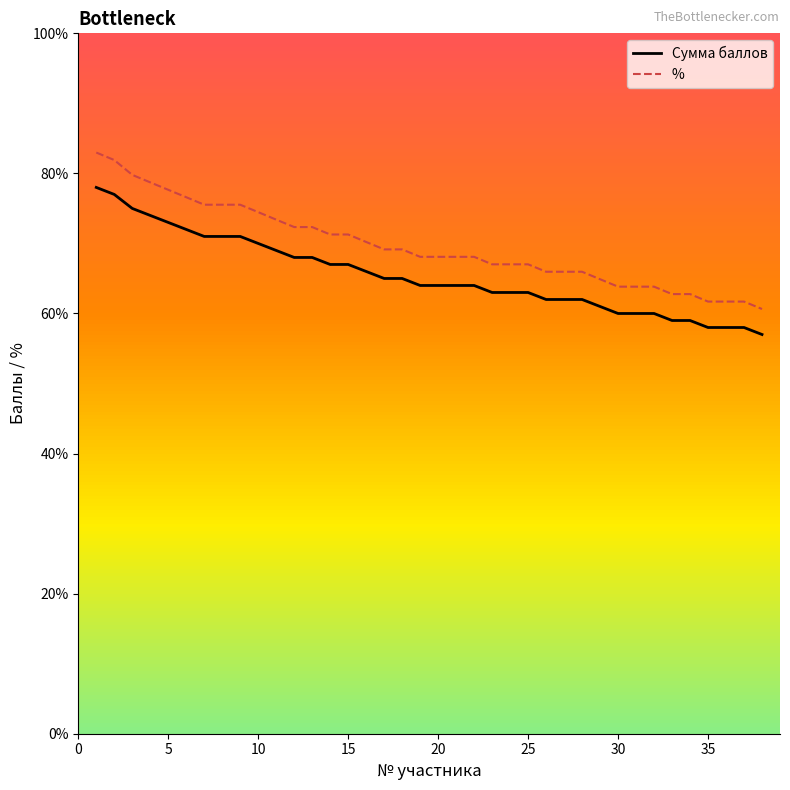

Reading left to right, extract all data points from this chart.

Сумма баллов: 78.0	77.0	75.0	74.0	73.0	72.0	71.0	71.0	71.0	70.0	69.0	68.0	68.0	67.0	67.0	66.0	65.0	65.0	64.0	64.0	64.0	64.0	63.0	63.0	63.0	62.0	62.0	62.0	61.0	60.0	60.0	60.0	59.0	59.0	58.0	58.0	58.0	57.0
%: 83.0	81.9	79.8	78.7	77.7	76.6	75.5	75.5	75.5	74.5	73.4	72.3	72.3	71.3	71.3	70.2	69.2	69.2	68.1	68.1	68.1	68.1	67.0	67.0	67.0	66.0	66.0	66.0	64.9	63.8	63.8	63.8	62.8	62.8	61.7	61.7	61.7	60.6